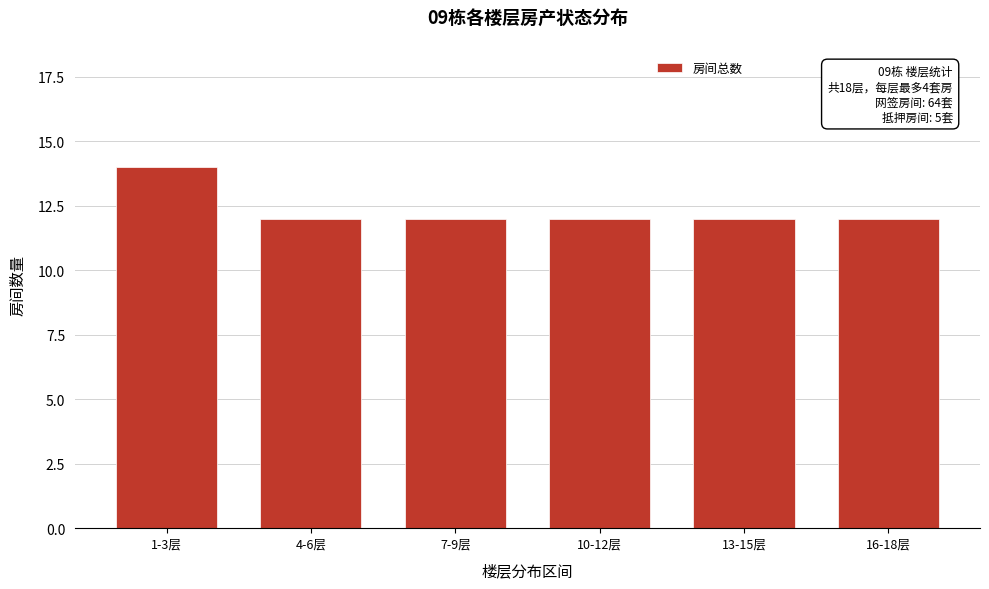

Reading left to right, what are all the values shown in this chart?

1-3层=14	4-6层=12	7-9层=12	10-12层=12	13-15层=12	16-18层=12